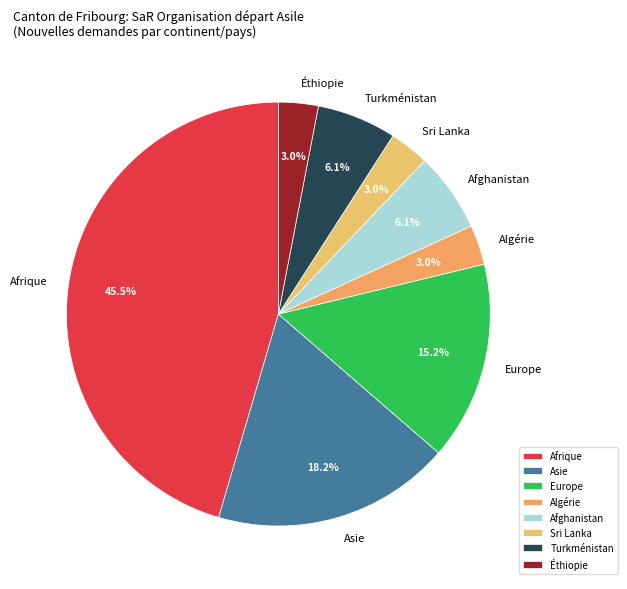

How many slices are in this pie chart?

8